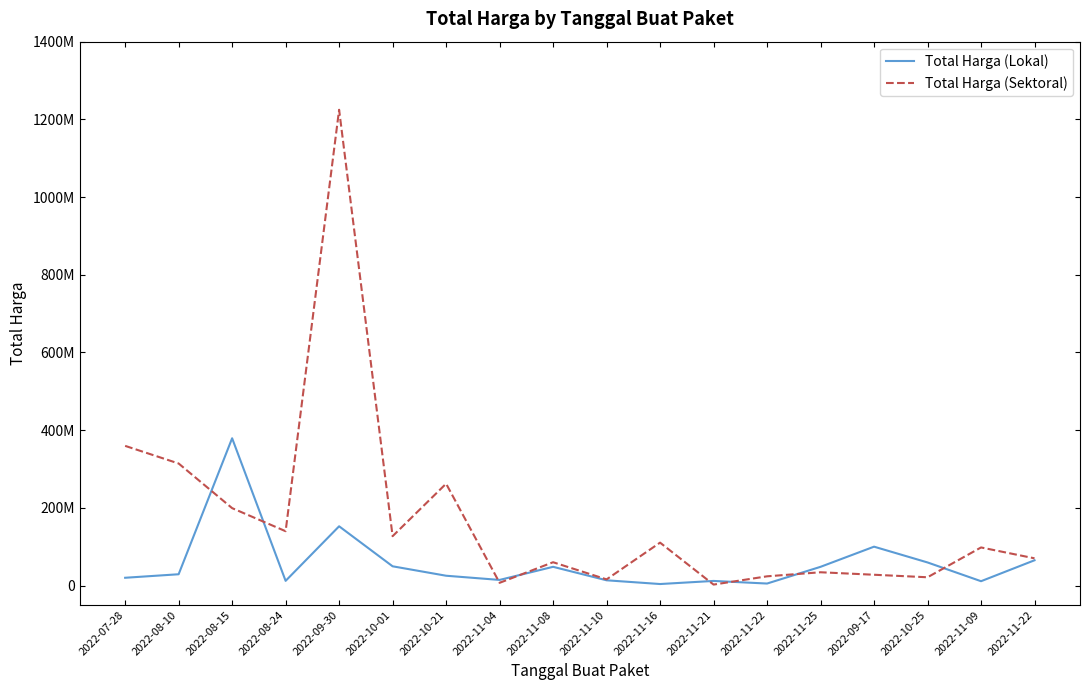

Which has a higher value, 2022-07-28 or 2022-10-21?

2022-10-21